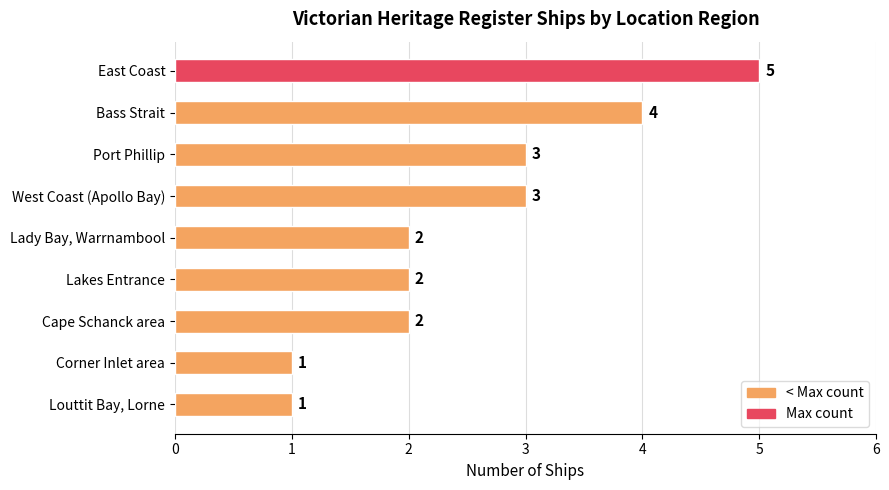

Approximately how many times larger is the value at Corner Inlet area compared to West Coast (Apollo Bay)?

0.3